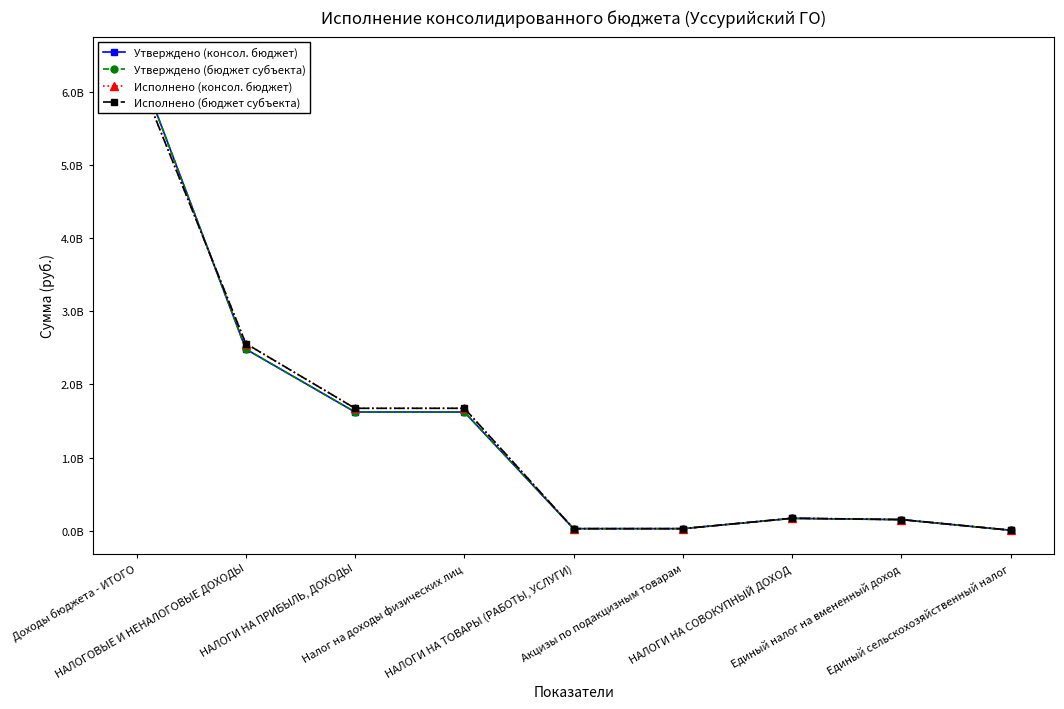

How many data points in Исполнено (бюджет субъекта) are less than 172573426?

4